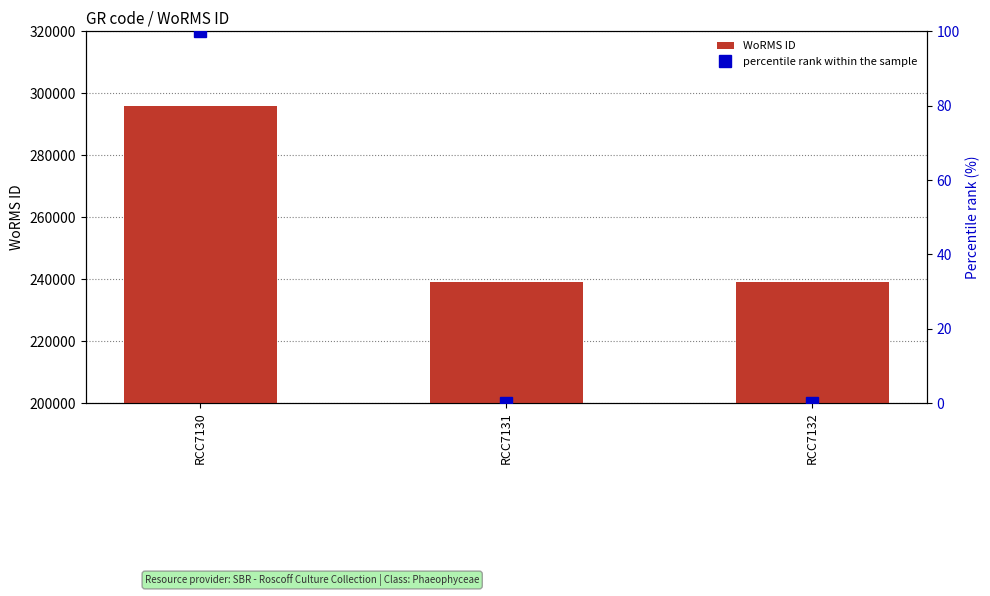

Reading left to right, extract all data points from this chart.

WoRMS ID: 295864	239201	239201
percentile rank within the sample: 100	0	0